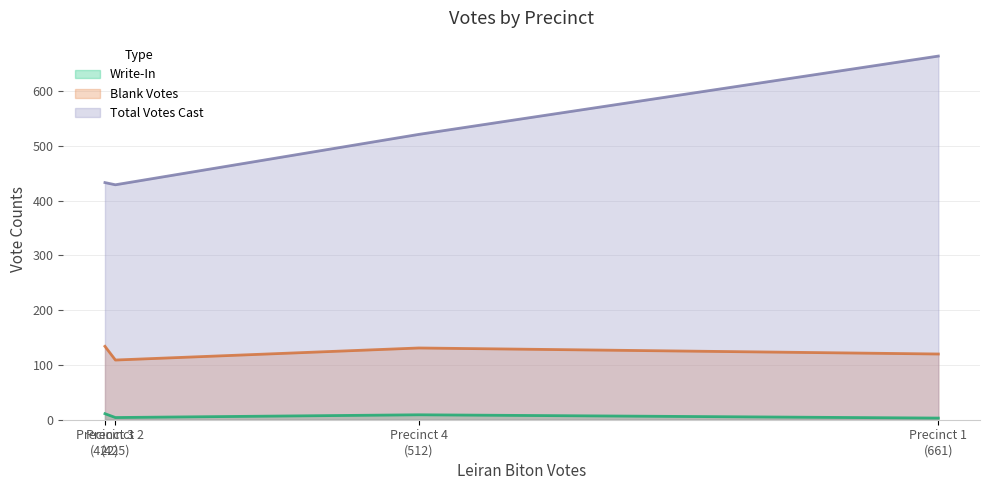

Rank the series by their maximum value, from lowest to highest.

Write-In, Blank Votes, Total Votes Cast